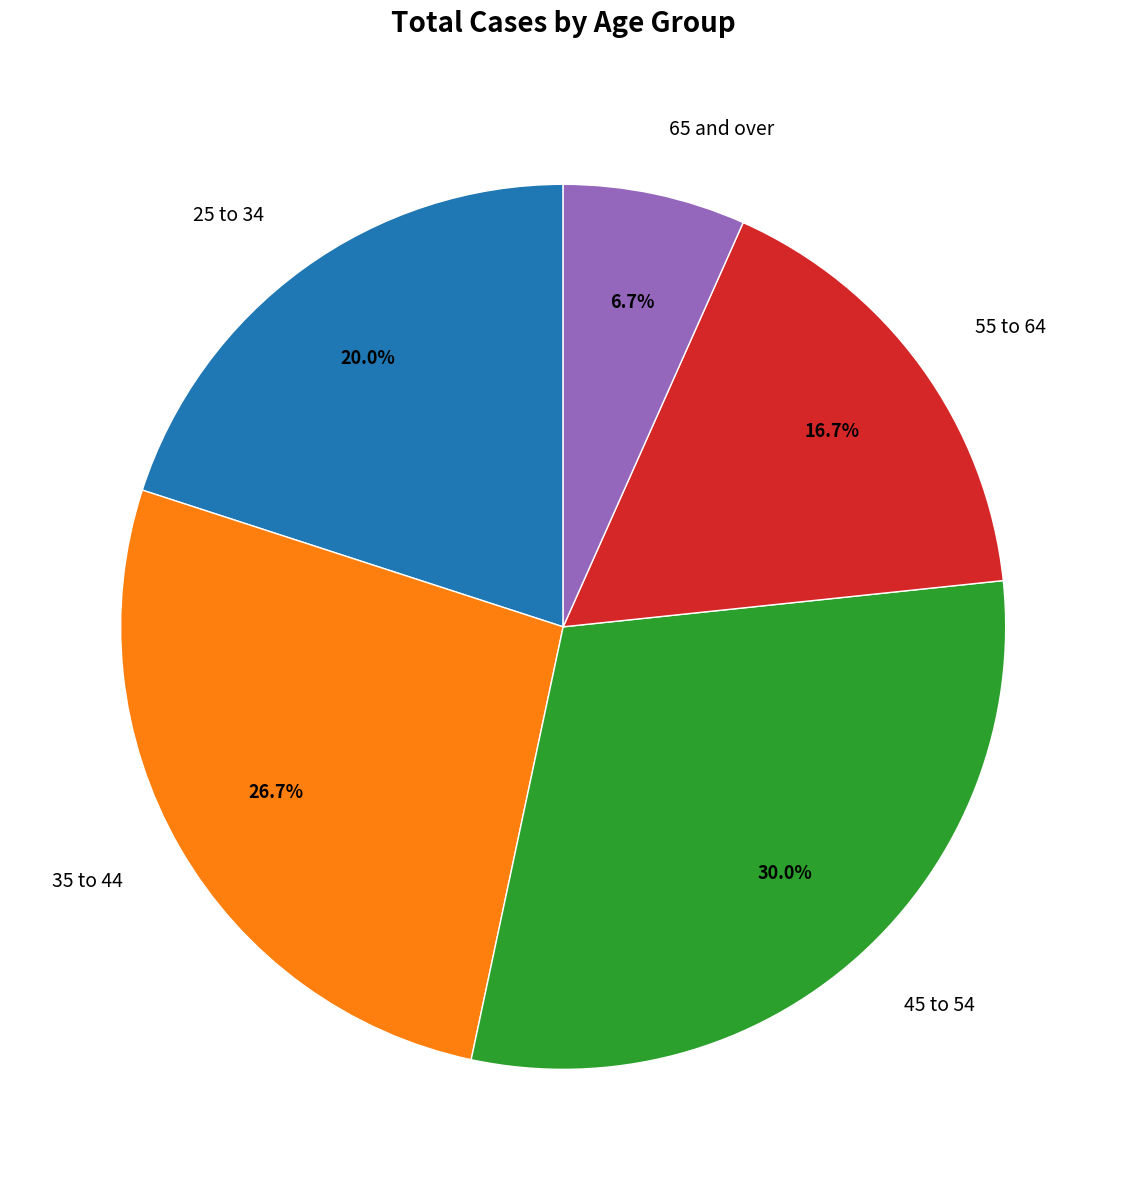

The 25 to 34 slice represents 20% of the pie. True or false?

True